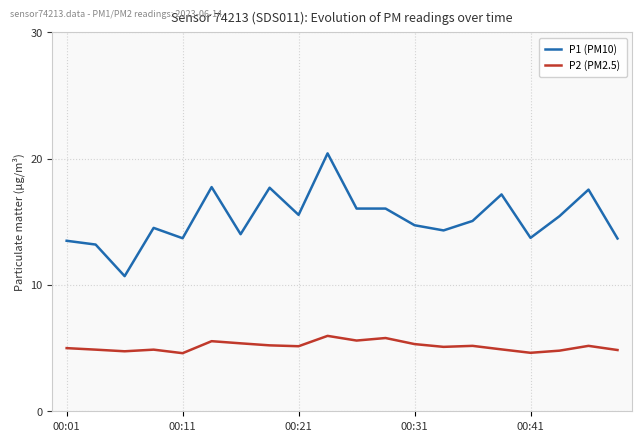

True or false: P1 (PM10) and P2 (PM2.5) cross at least once.

False